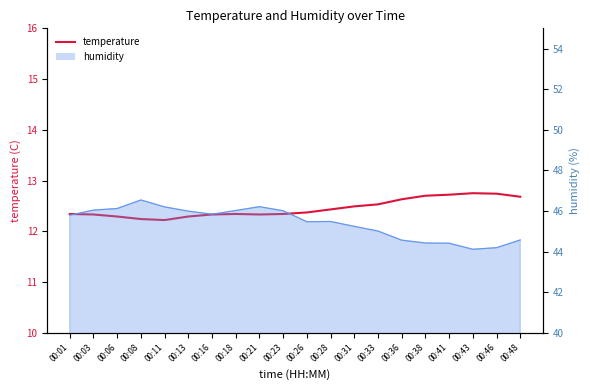

What is the greatest value displayed?

12.8